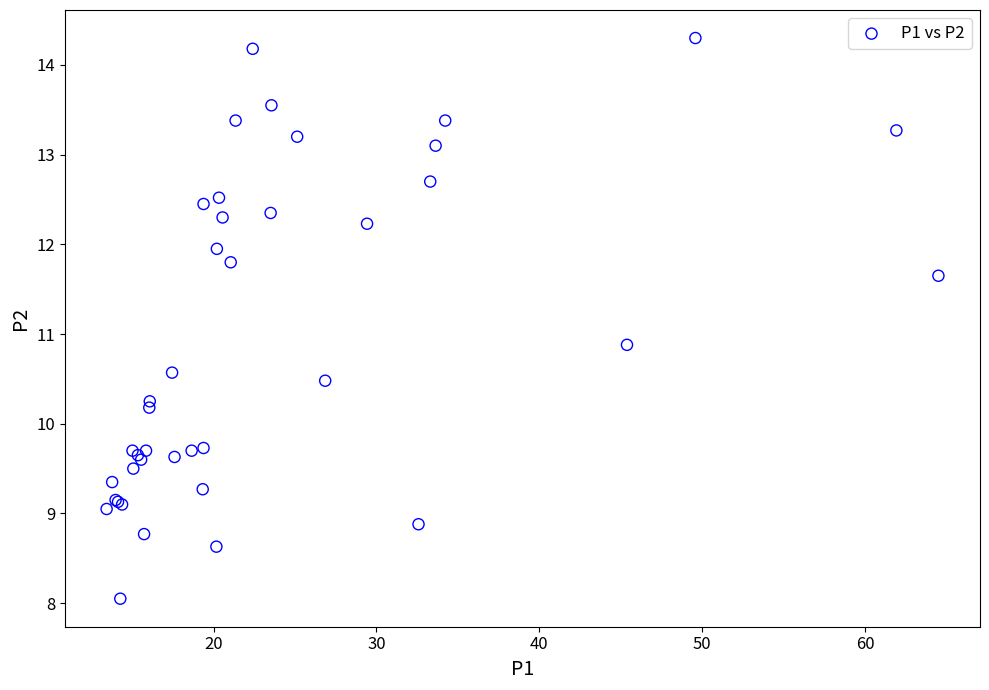

What Y value in the scatter plot is closest to 11?

10.9